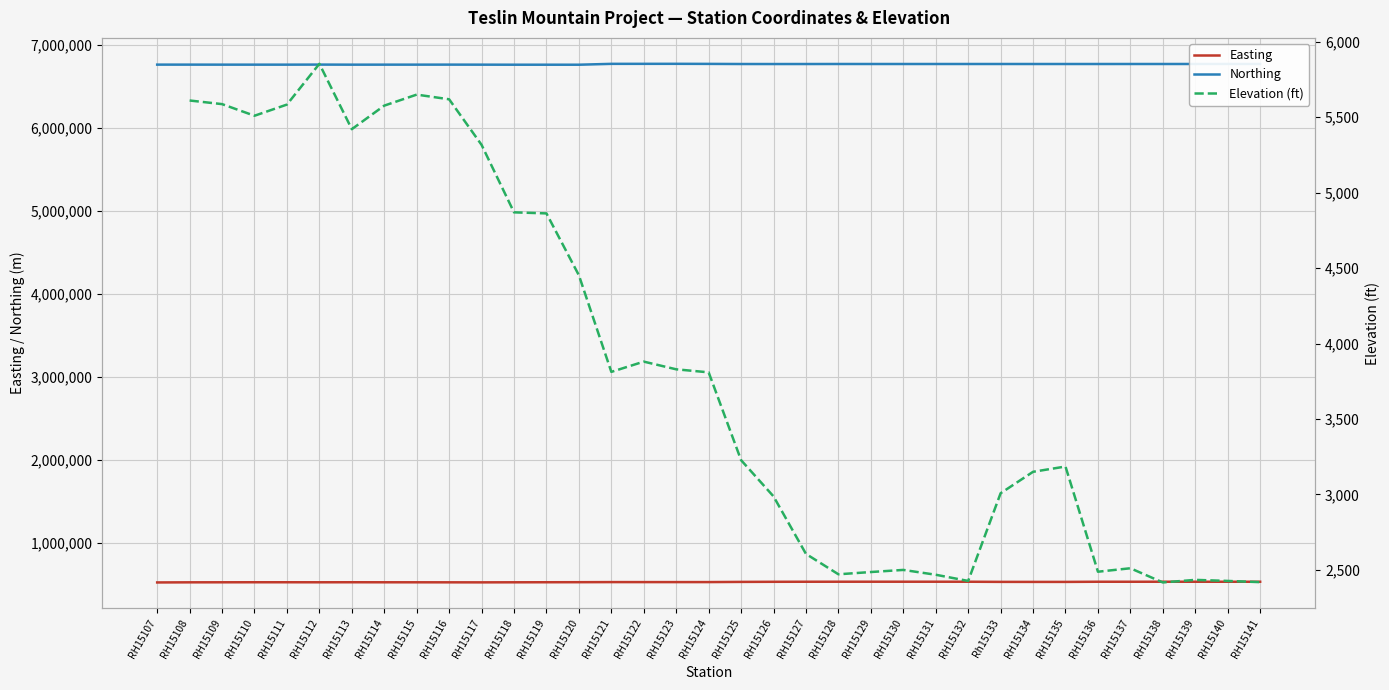

How many data points in Northing are less than 6773572?

17